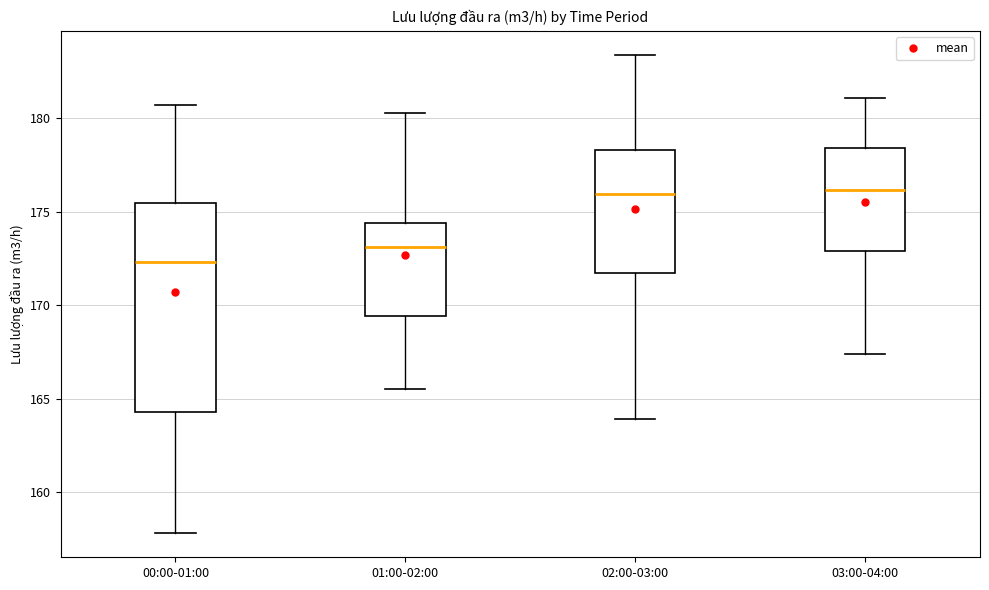

Which box has the lowest median line?

00:00-01:00